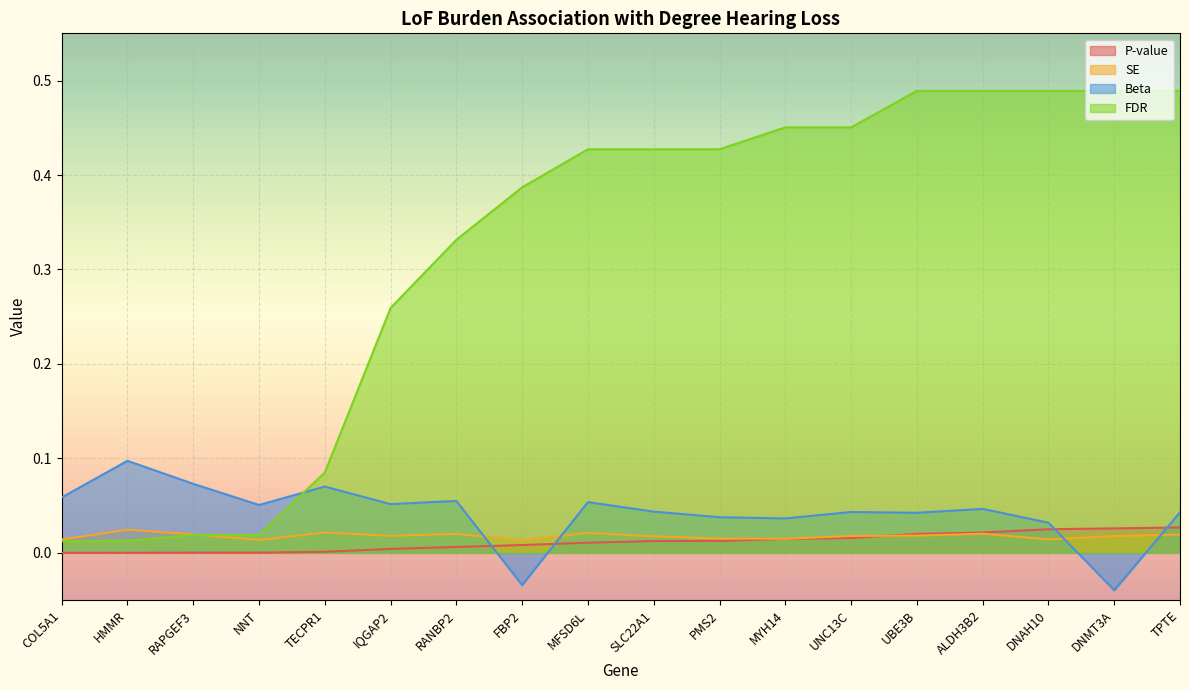

Reading right to left, what are all the values shown in this chart?

P-value: 0.0	0.0	0.0	0.0	0.0	0.0	0.0	0.0	0.0	0.0	0.0	0.0	0.0	0.0	0.0	0.0	0.0	0.0
SE: 0.0	0.0	0.0	0.0	0.0	0.0	0.0	0.0	0.0	0.0	0.0	0.0	0.0	0.0	0.0	0.0	0.0	0.0
Beta: 0.0	-0.0	0.0	0.0	0.0	0.0	0.0	0.0	0.0	0.1	-0.0	0.1	0.1	0.1	0.1	0.1	0.1	0.1
FDR: 0.5	0.5	0.5	0.5	0.5	0.5	0.5	0.4	0.4	0.4	0.4	0.3	0.3	0.1	0.0	0.0	0.0	0.0